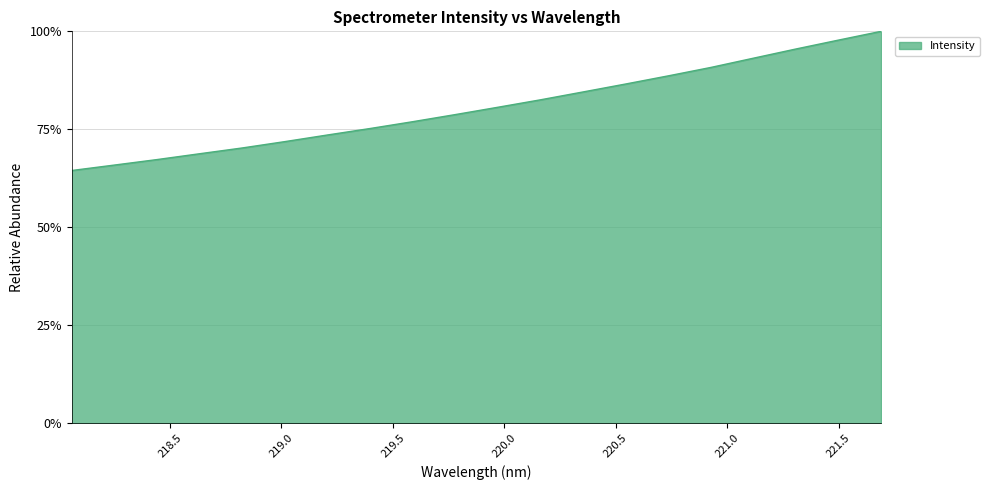

What is the smallest value displayed?

64.5